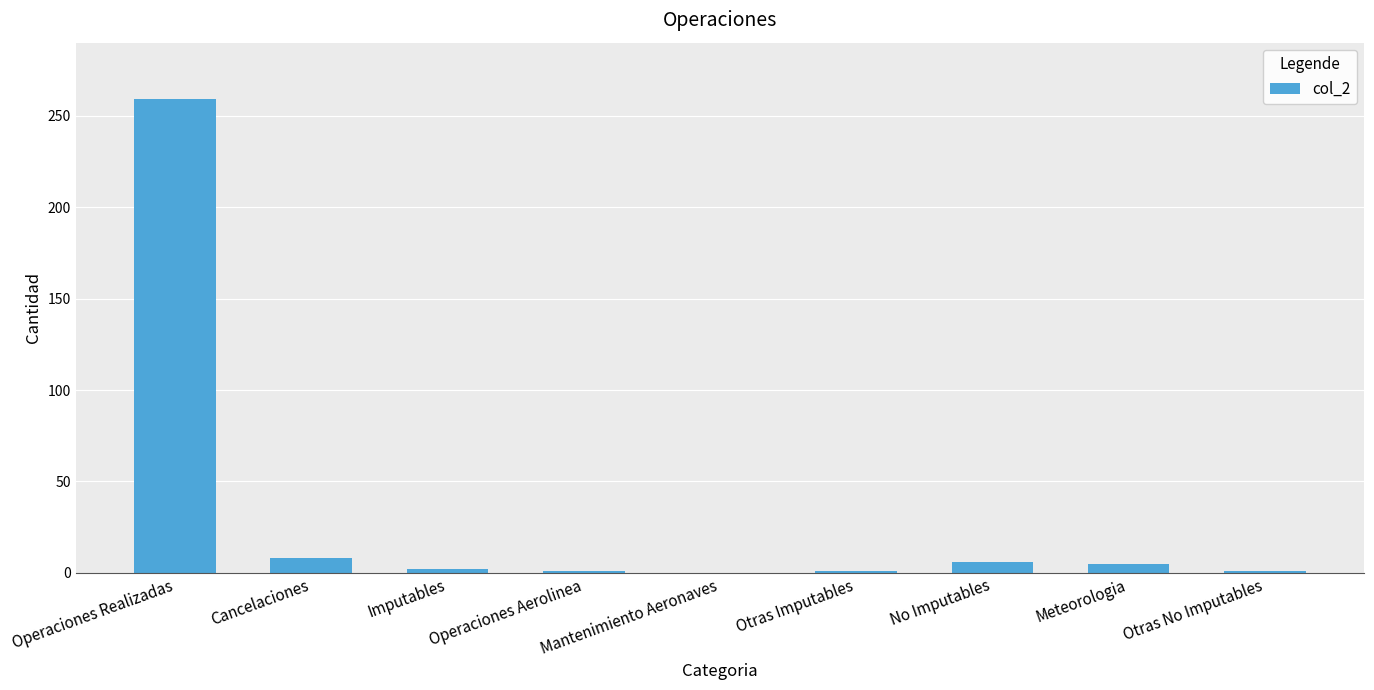

Are the bars grouped side by side (vs. stacked)?

No